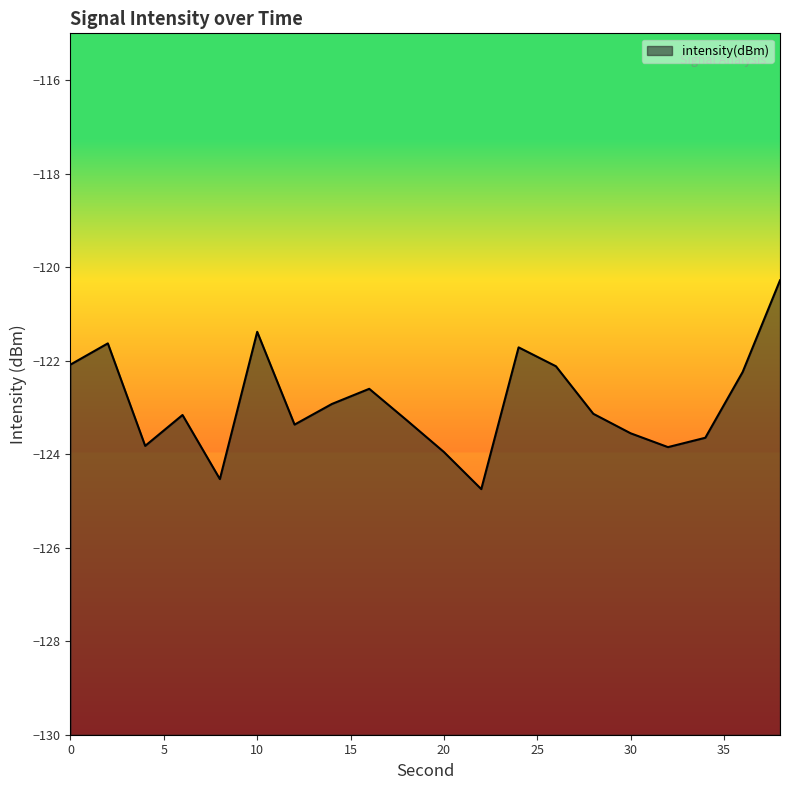

At which category does the chart reach its peak across all series?

38